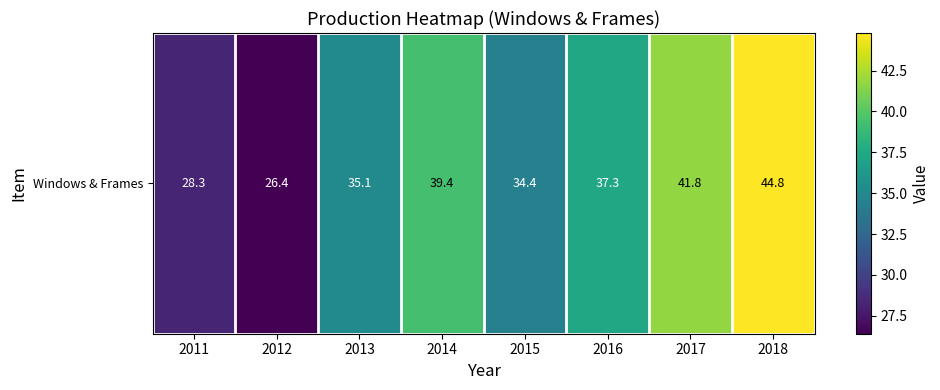

What is the difference between the second highest and minimum values?

15.4